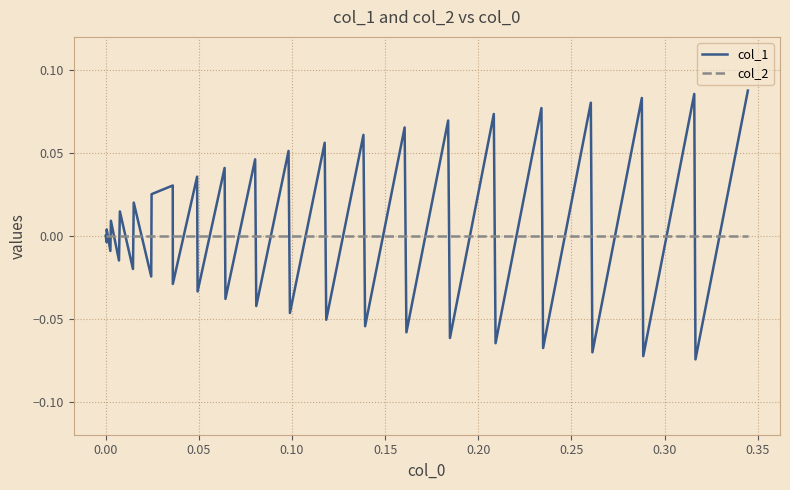

Which series has the largest range (max minus min)?

col_1